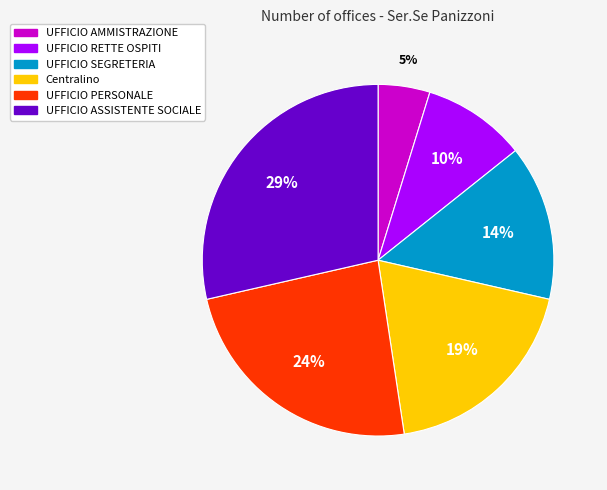

To the nearest percent, what portion does UFFICIO RETTE OSPITI represent?

10%